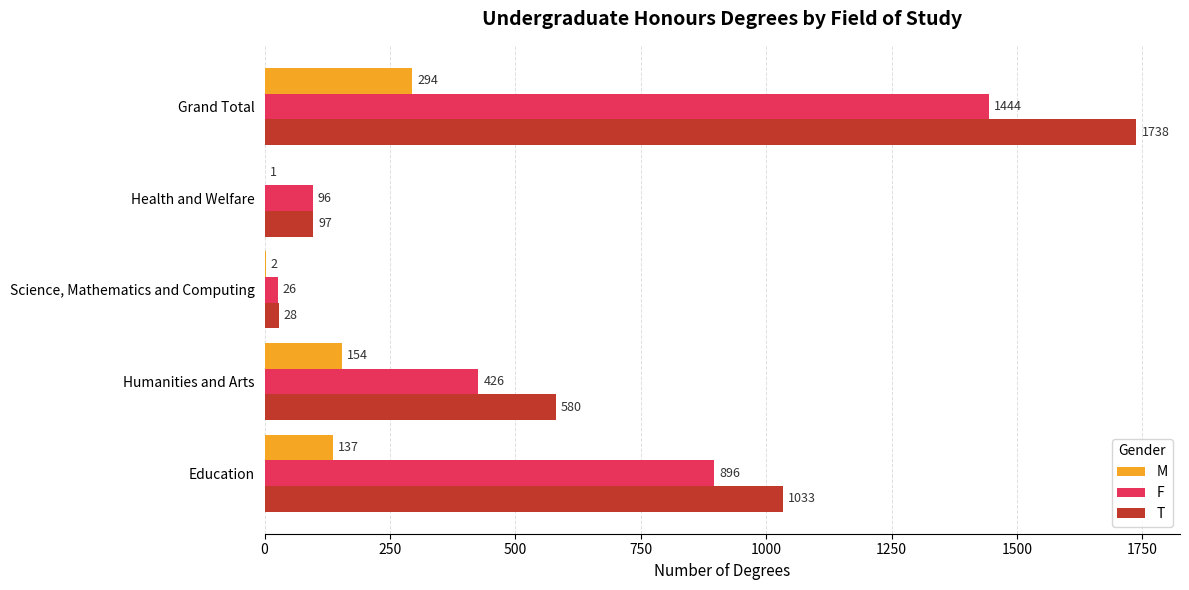

Between Humanities and Arts and Science, Mathematics and Computing, which series saw the biggest shift?

T